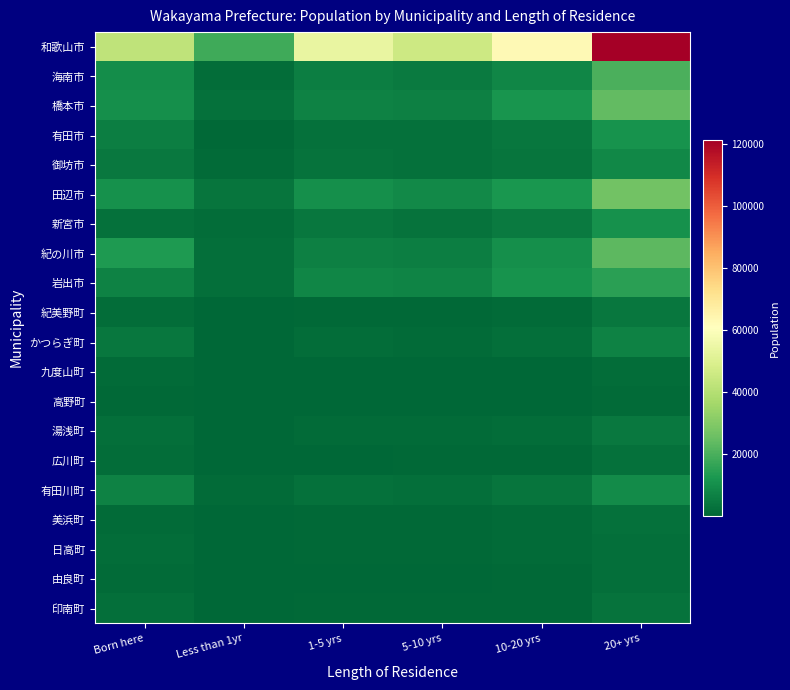

Which category has the lowest value across all series?

Less than 1yr